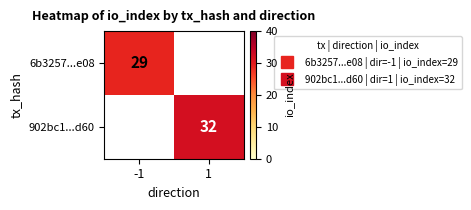

List the labels in order of 902bc1...d60 value, largest first.

-1, 1